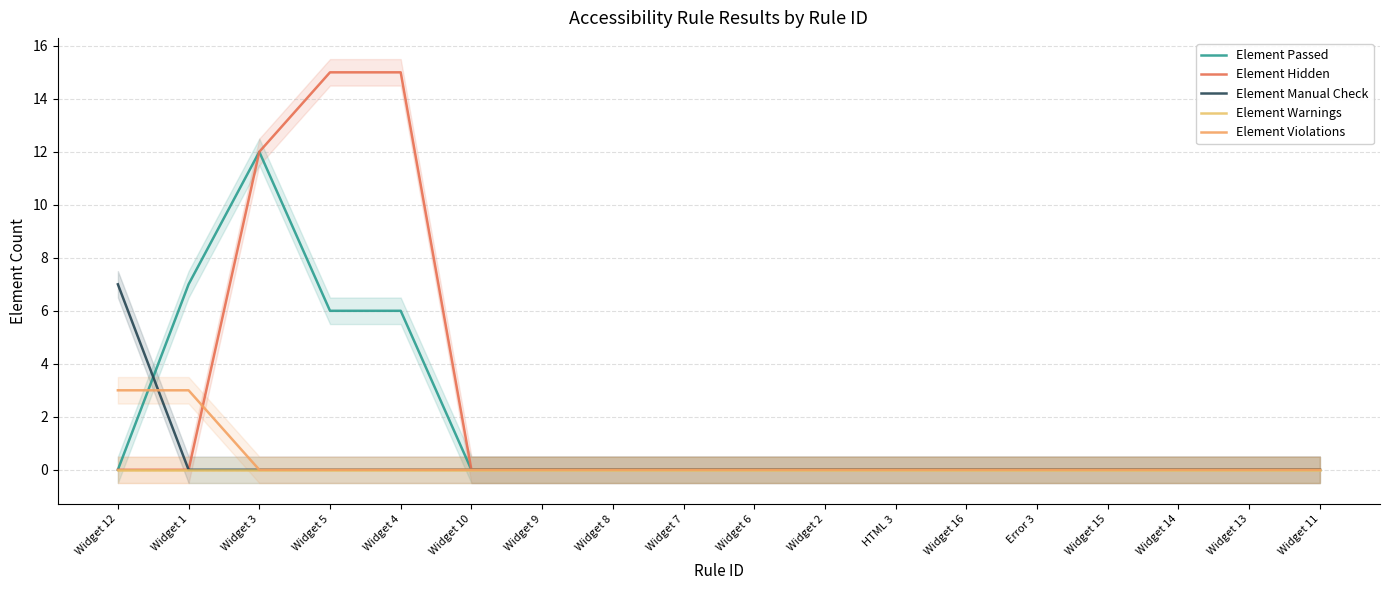

Which category has the highest value across all series?

Widget 5